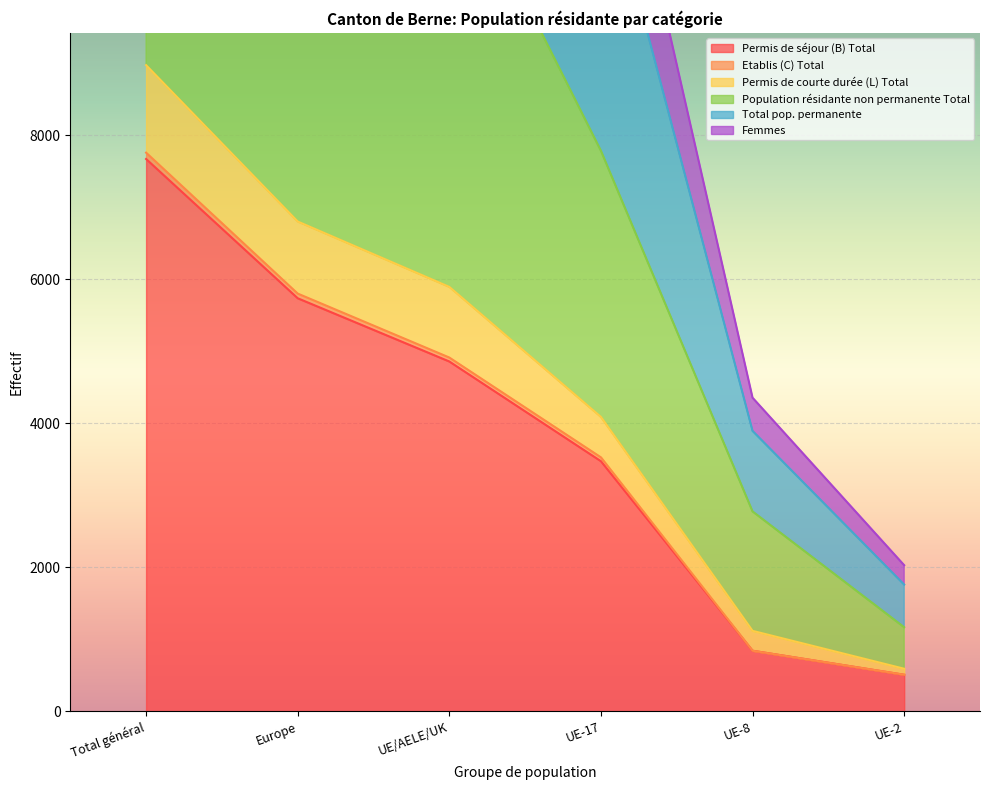

The value of Permis de séjour (B) Total at Europe is 9635. True or false?

False